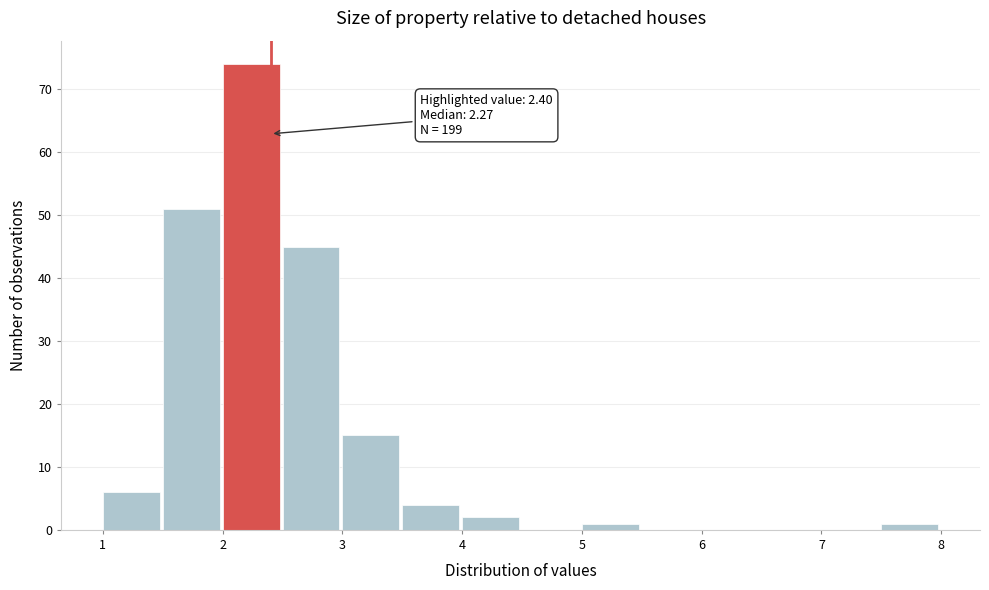

Which range on the x-axis has the tallest bar?

2.0 to 2.5